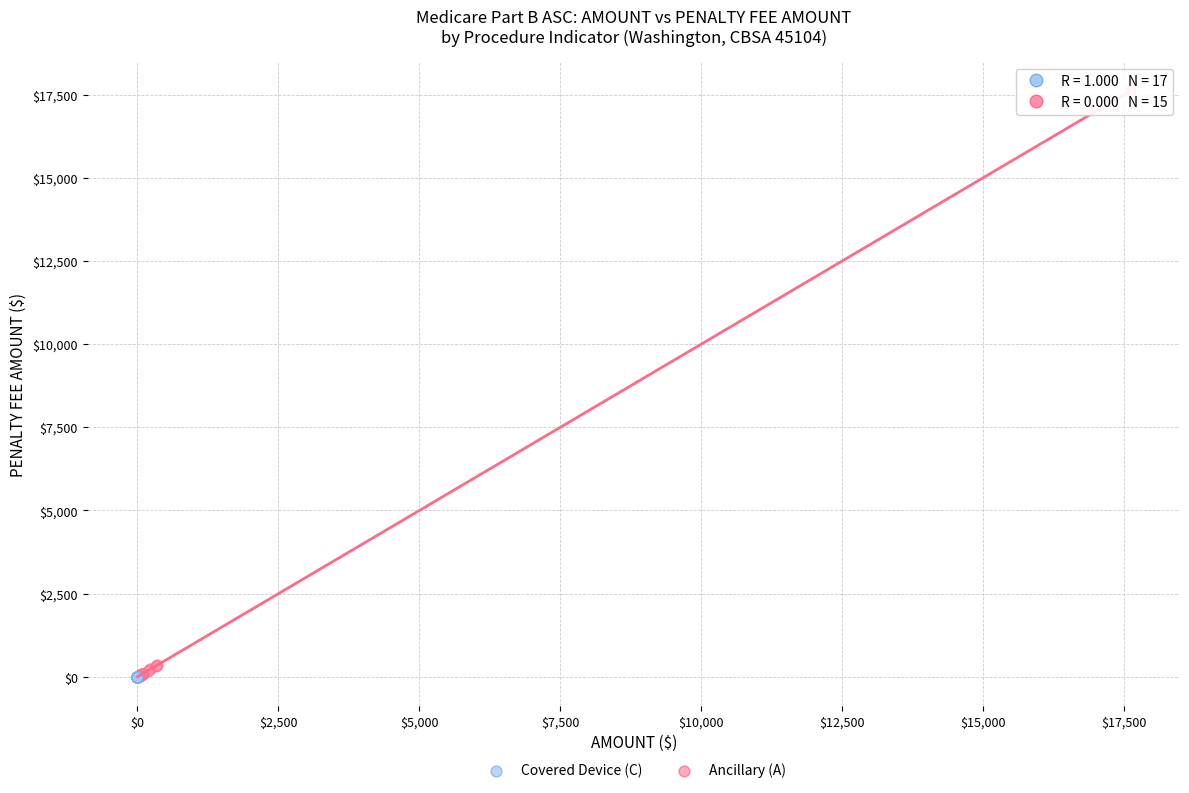

Which series reaches the maximum Y coordinate?

Ancillary (A)